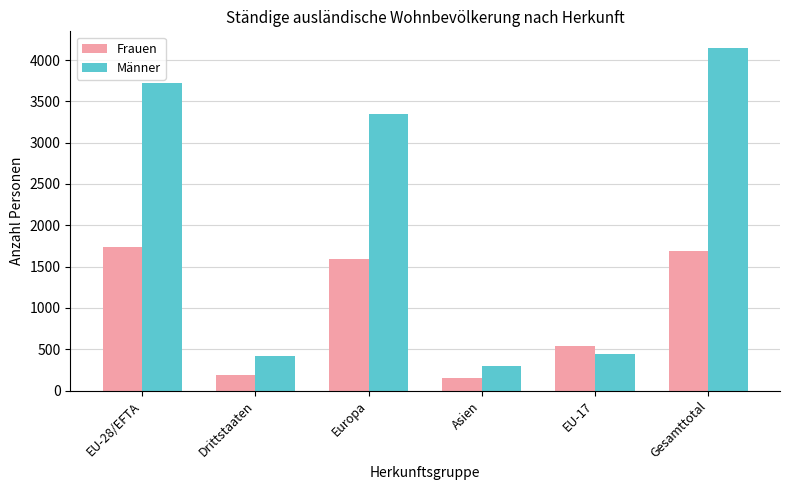

The Frauen series shows 924 at Gesamttotal. True or false?

False